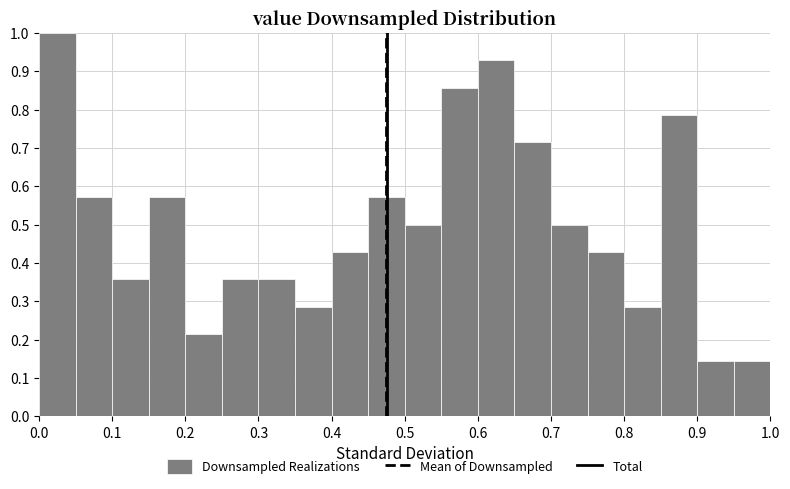

Which range on the x-axis has the tallest bar?

0.00 to 0.05